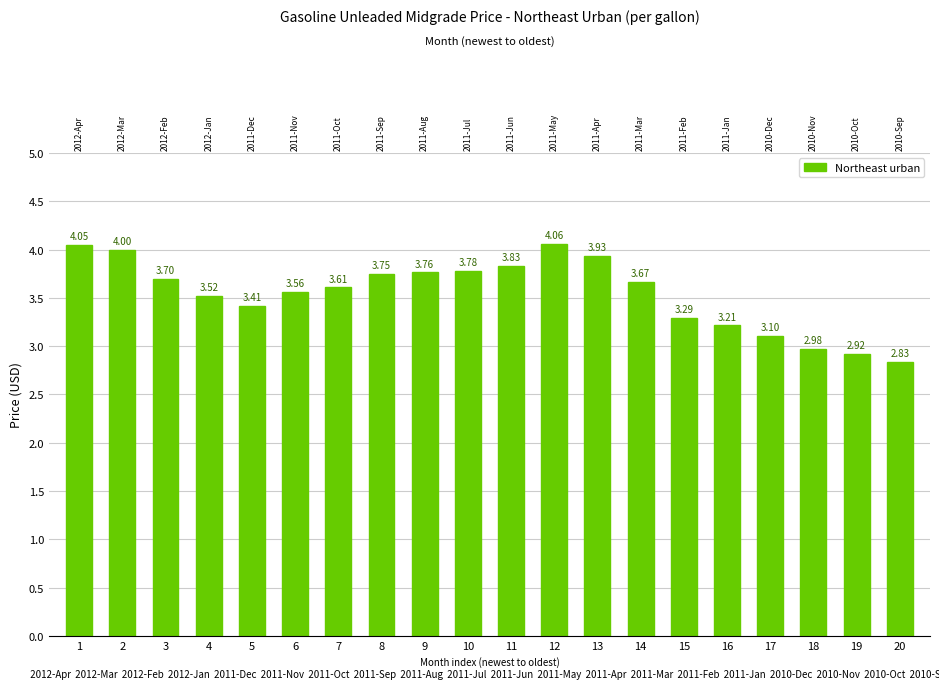

What is the difference between the second highest and second lowest values?

1.1